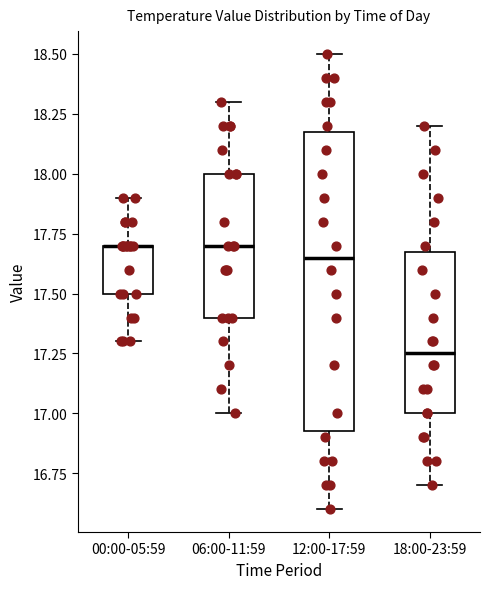

Reading left to right, read every box against the y-axis: the position of its median line, the range the box covers, and the ends of its whiskers. The values are not printed on the chart, so give them approximately, as read against the axis.

00:00-05:59: median 17.70 (drawn on the box's upper edge), box 17.50 to 17.70, whiskers 17.30 to 17.90
06:00-11:59: median 17.70, box 17.40 to 18.00, whiskers 17.00 to 18.30
12:00-17:59: median 17.65, box 16.95 to 18.20, whiskers 16.60 to 18.50
18:00-23:59: median 17.25, box 17.00 to 17.70, whiskers 16.70 to 18.20